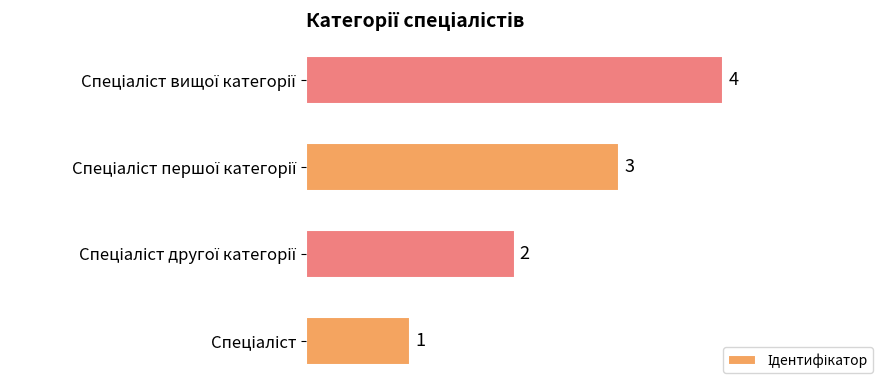

How many bars are there in total?

4